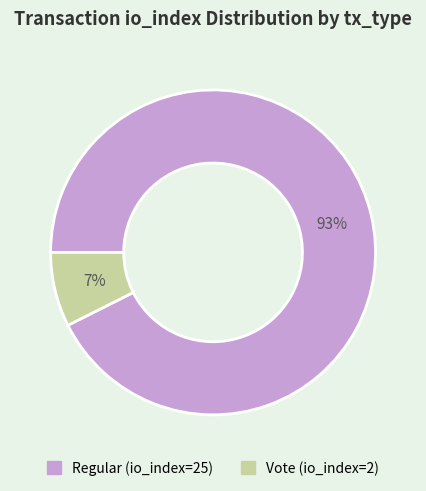

What is the largest slice in the pie chart?

Regular (io_index=25)